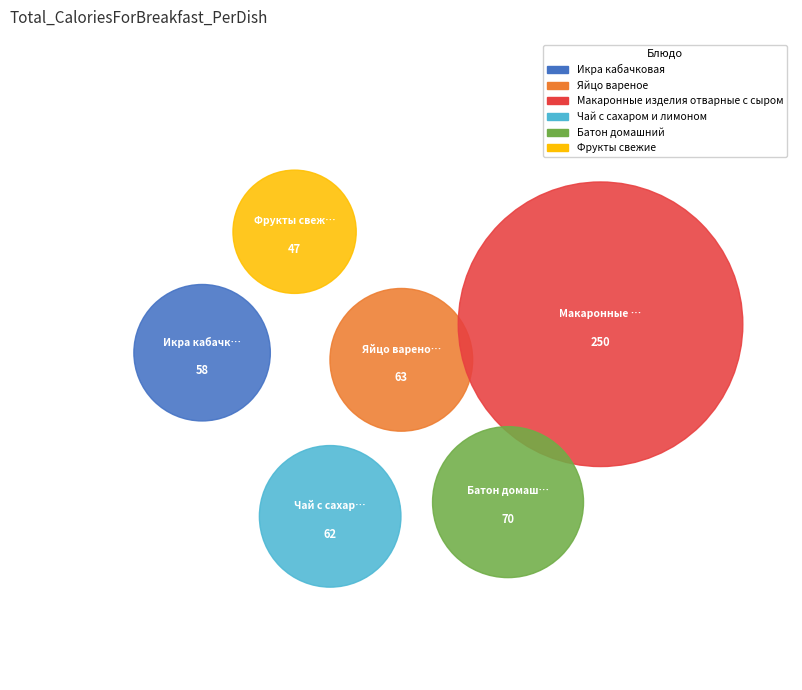

Rank the categories by value from lowest to highest.

Фрукты свежие, Икра кабачковая, Чай с сахаром и лимоном, Яйцо вареное, Батон домашний, Макаронные изделия отварные с сыром